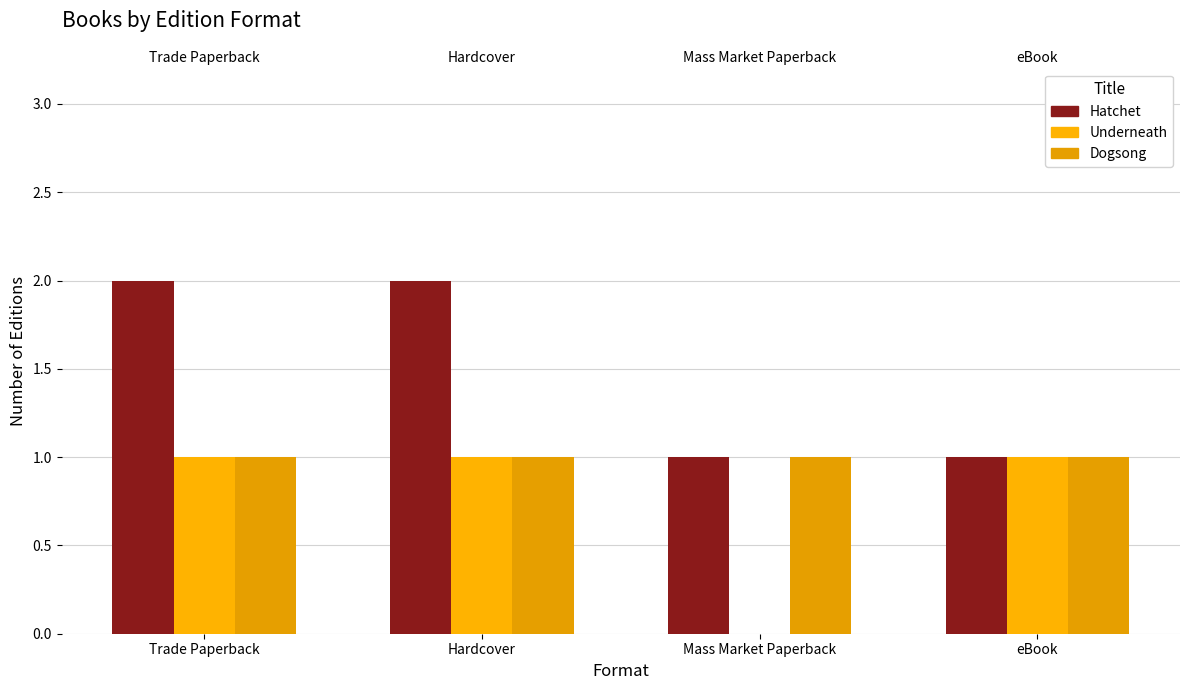

Where is Underneath nearest to the value 0?

Mass Market Paperback